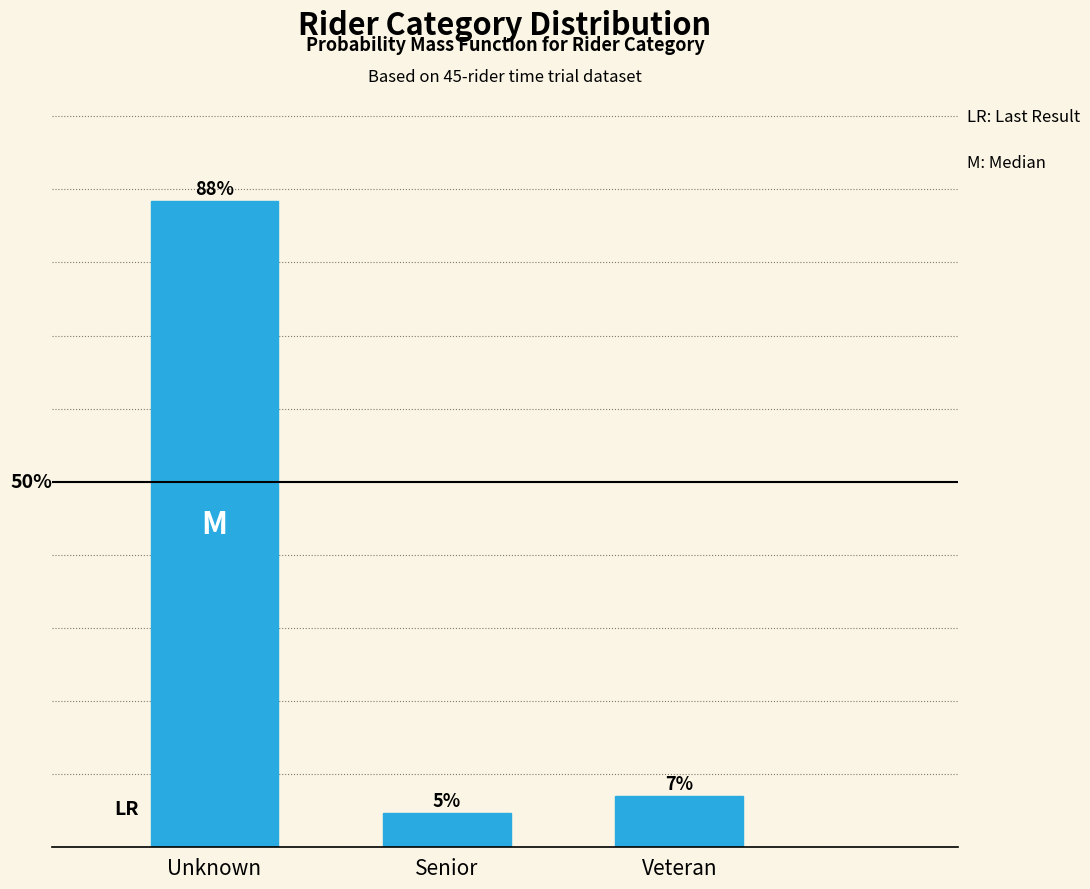

Which label corresponds to the largest value in the chart?

Unknown